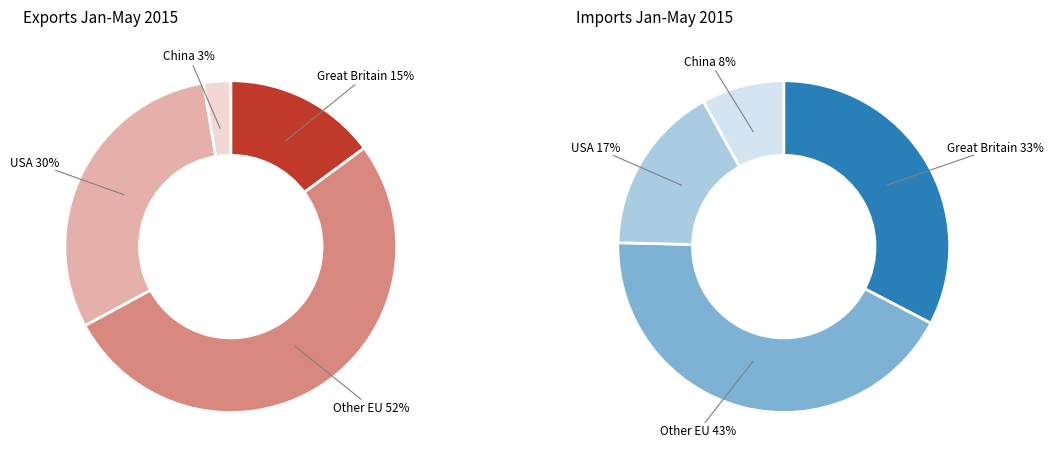

Which slice is the smallest?

3